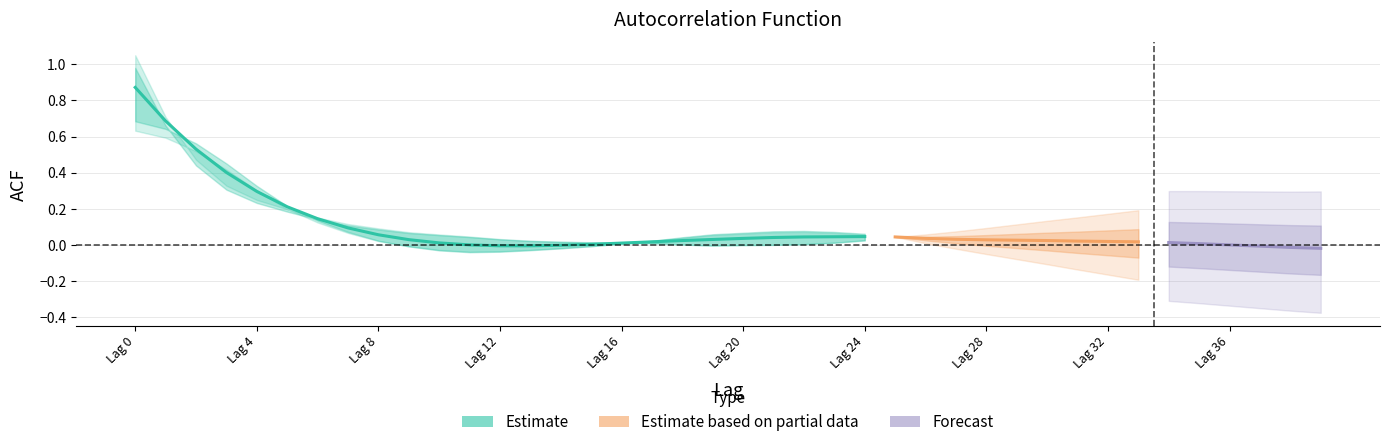

At how many categories does at least one series exceed 0?

36